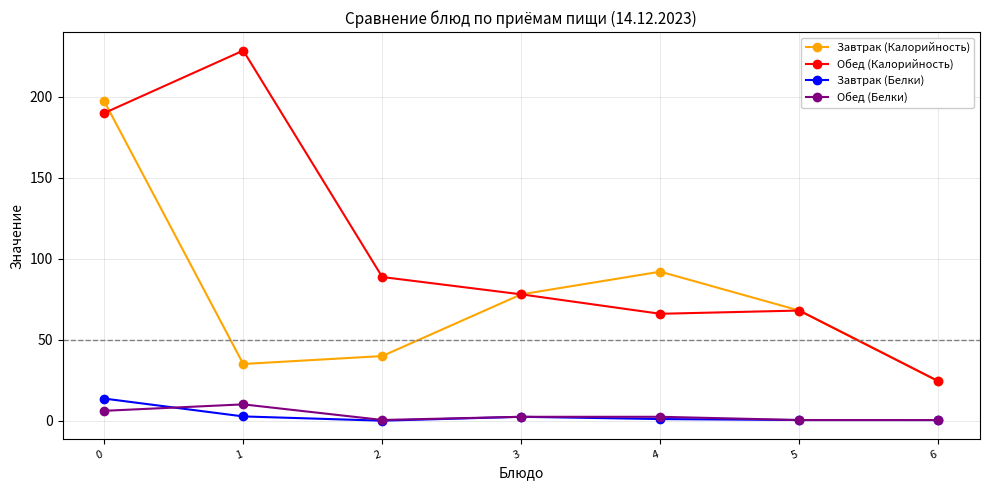

Which series has the largest range (max minus min)?

Обед (Калорийность)